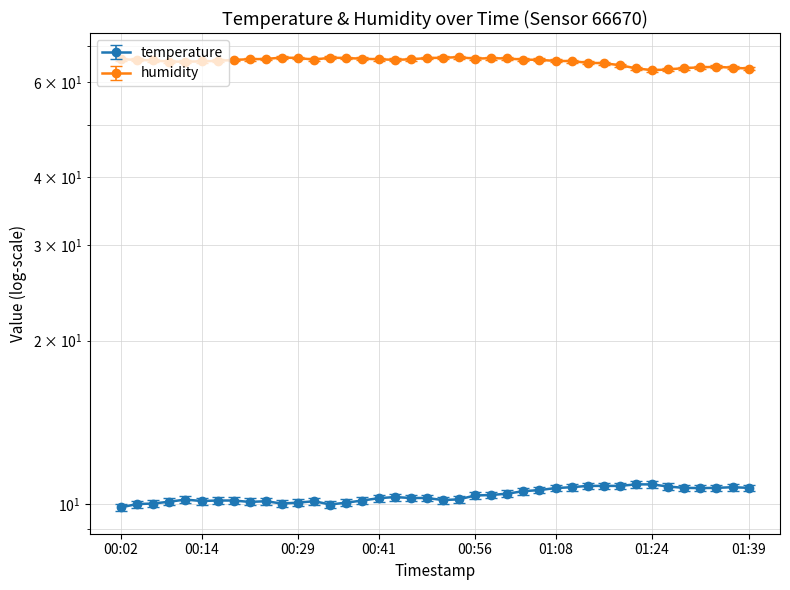

True or false: temperature has a value of 10.9 at 01:21.

True